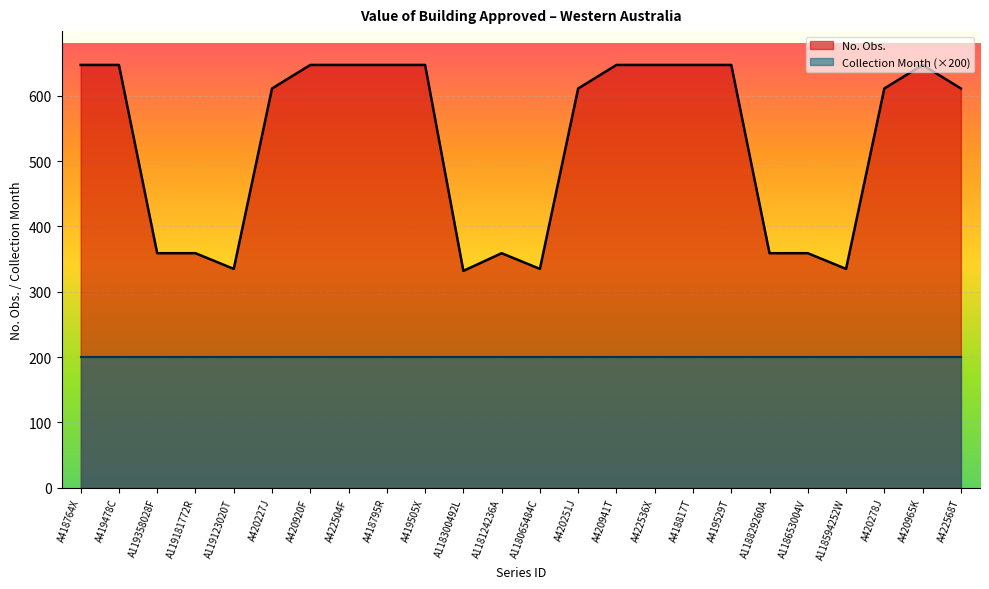

Reading left to right, extract all data points from this chart.

A418764X=647	A419478C=647	A119358028F=359	A119181772R=359	A119123020T=335	A420227J=611	A420920F=647	A422504F=647	A418795R=647	A419505X=647	A118300492L=332	A118124236A=359	A118065484C=335	A420251J=611	A420941T=647	A422536X=647	A418817T=647	A419529T=647	A118829260A=359	A118653004V=359	A118594252W=335	A420278J=611	A420965K=647	A422568T=611